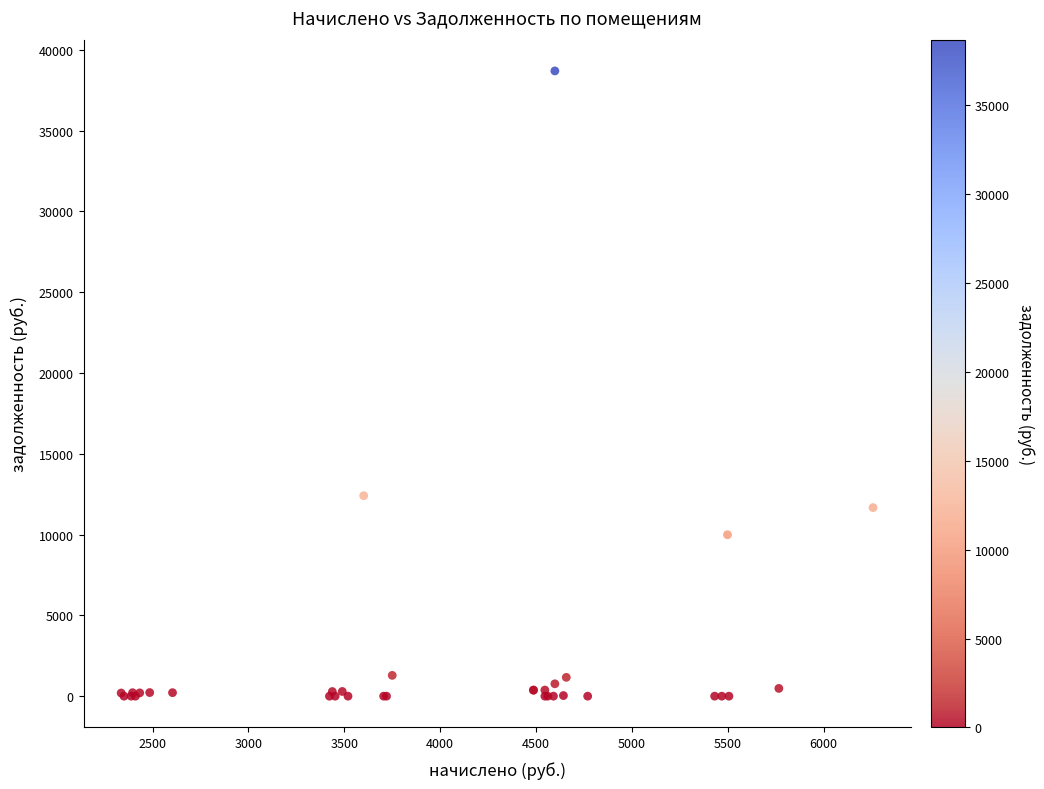

What Y value in the scatter plot is closest to 19348?

12406.2